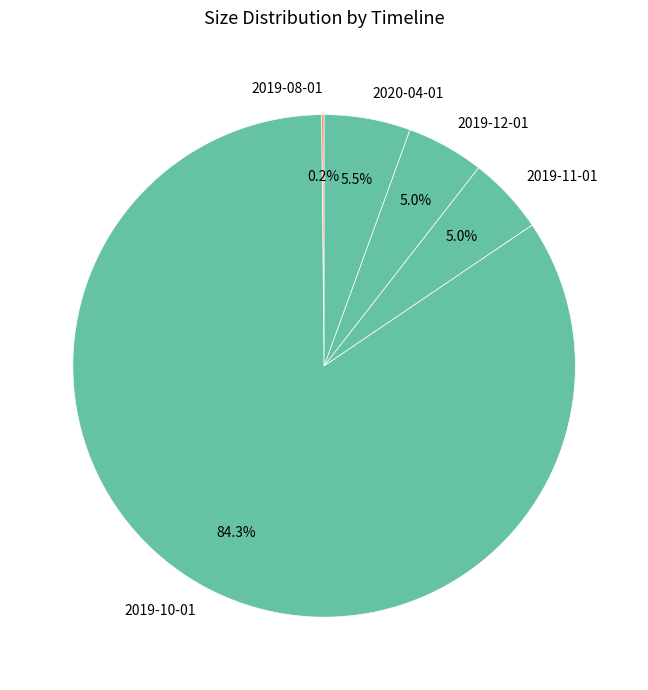

To the nearest percent, what portion does 2019-11-01 represent?

5%